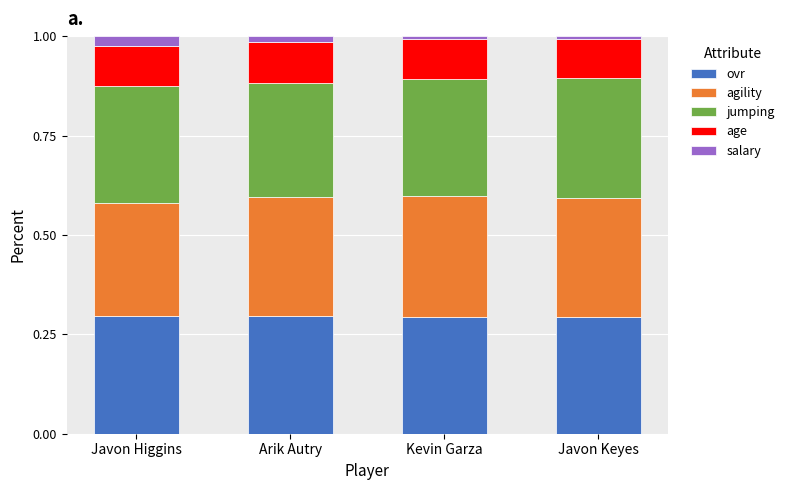

The value of ovr at Kevin Garza is 0.3. True or false?

True